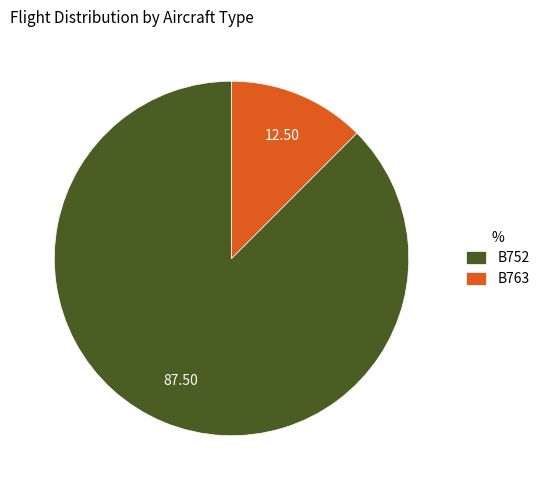

Which has a higher value, B752 or B763?

B752